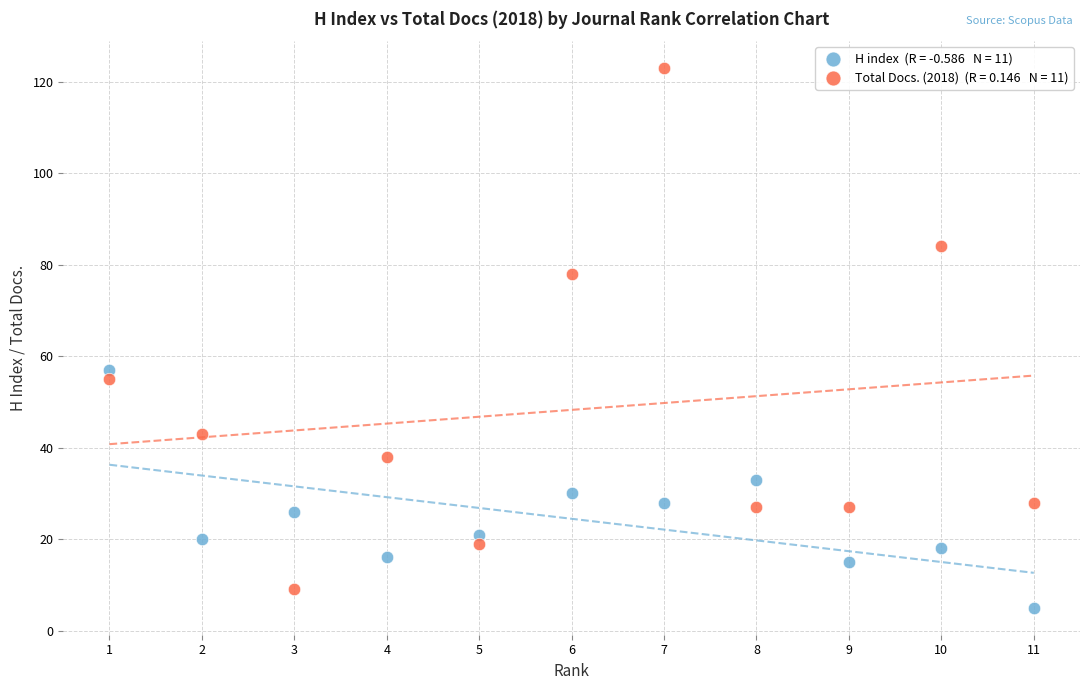

Across all series, what Y value is closest to 64?

57